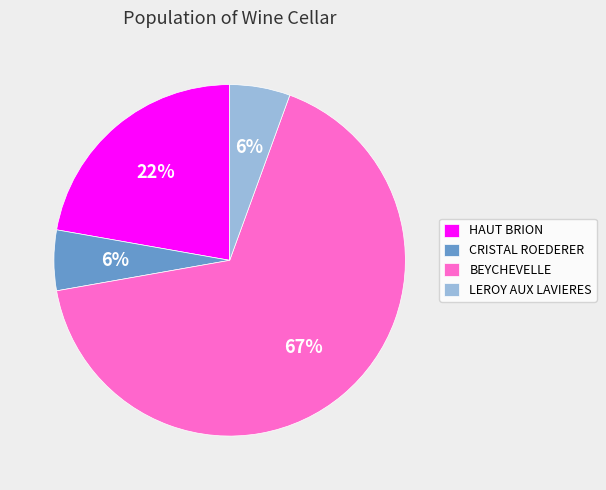

What is the majority slice?

BEYCHEVELLE